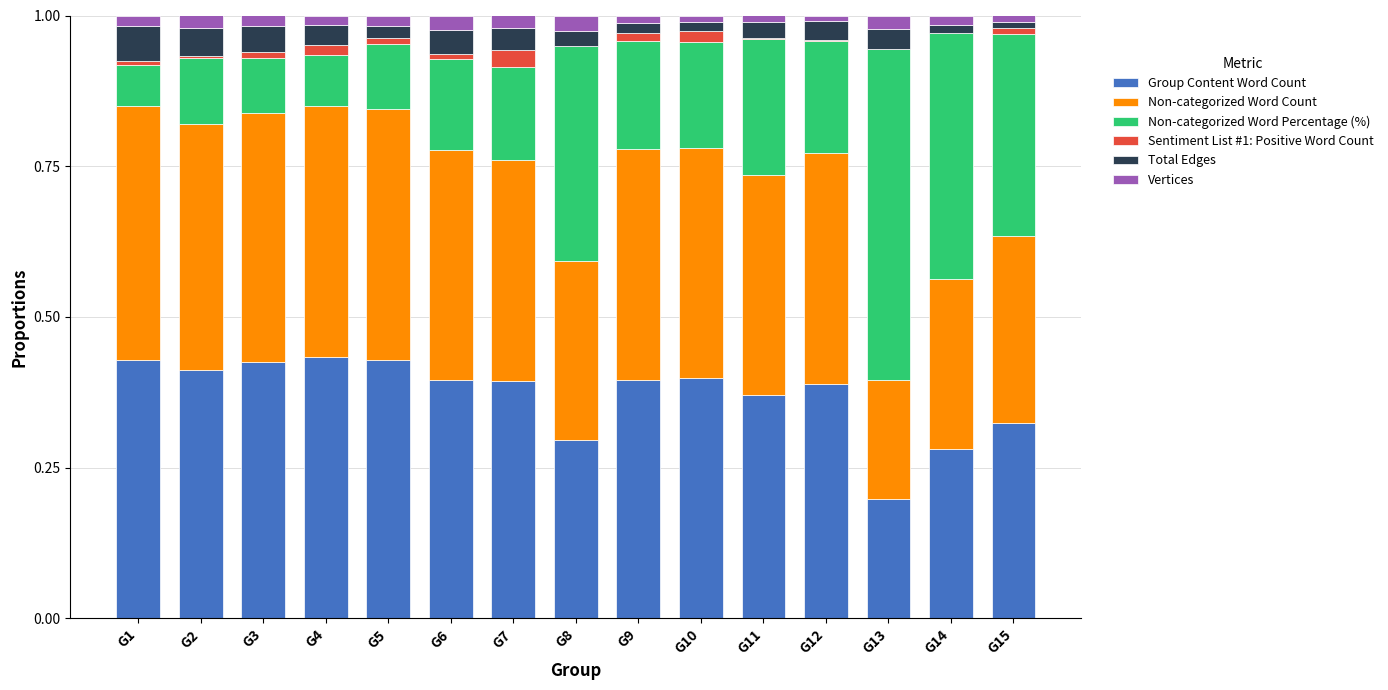

What is the sum of all Group Content Word Count values?

5.6